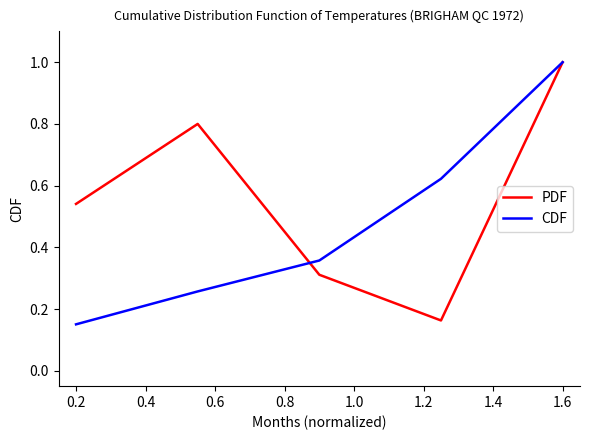

What is the highest value of the PDF series?

1.0